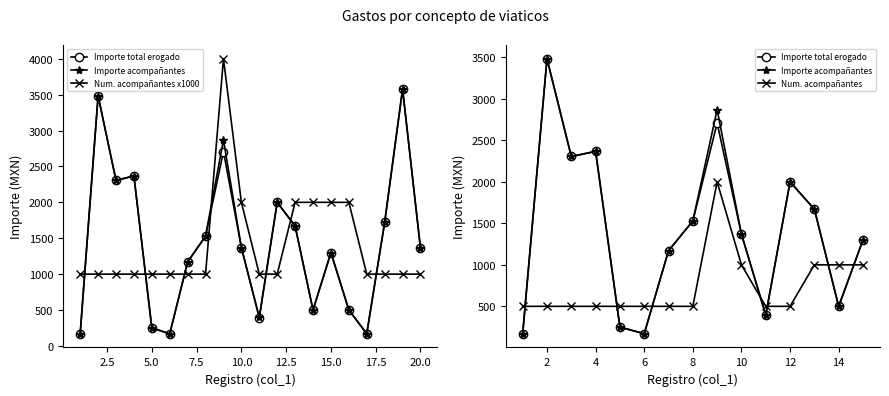

Which has a higher value, 18 or 9?

9